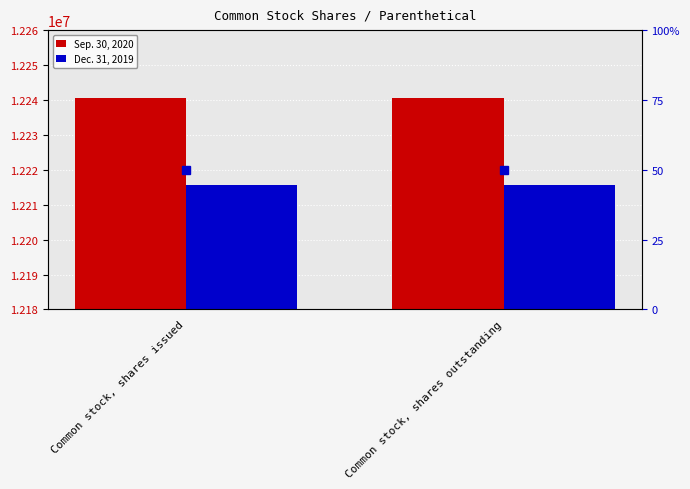

Rank the series by their maximum value, from lowest to highest.

Dec. 31, 2019, Sep. 30, 2020